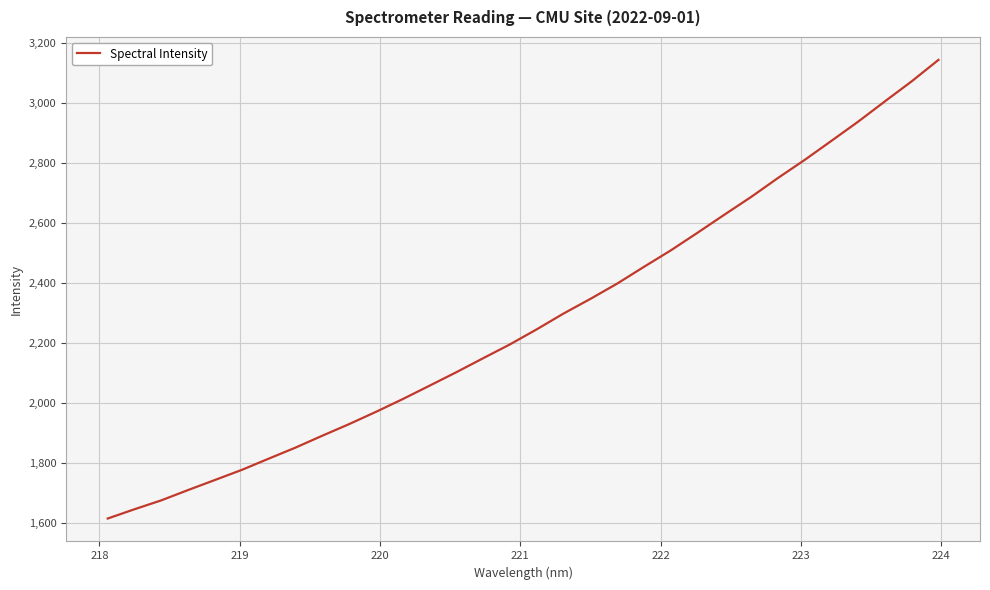

What is the minimum value shown in the chart?

1616.5